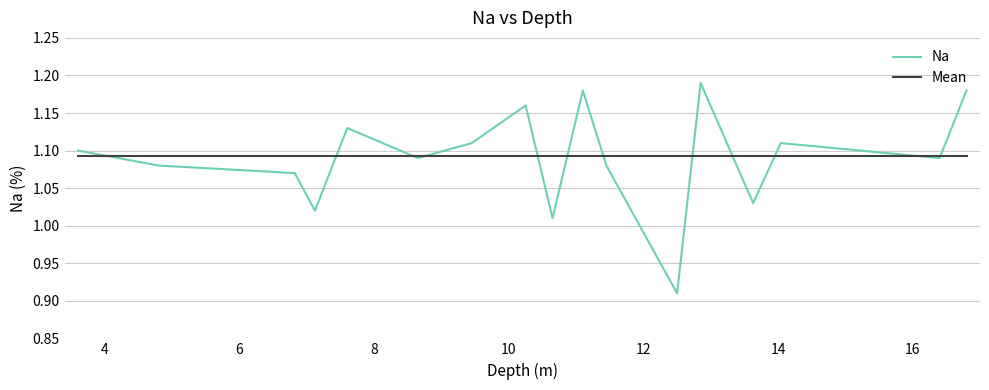

Which series has the largest range (max minus min)?

Na